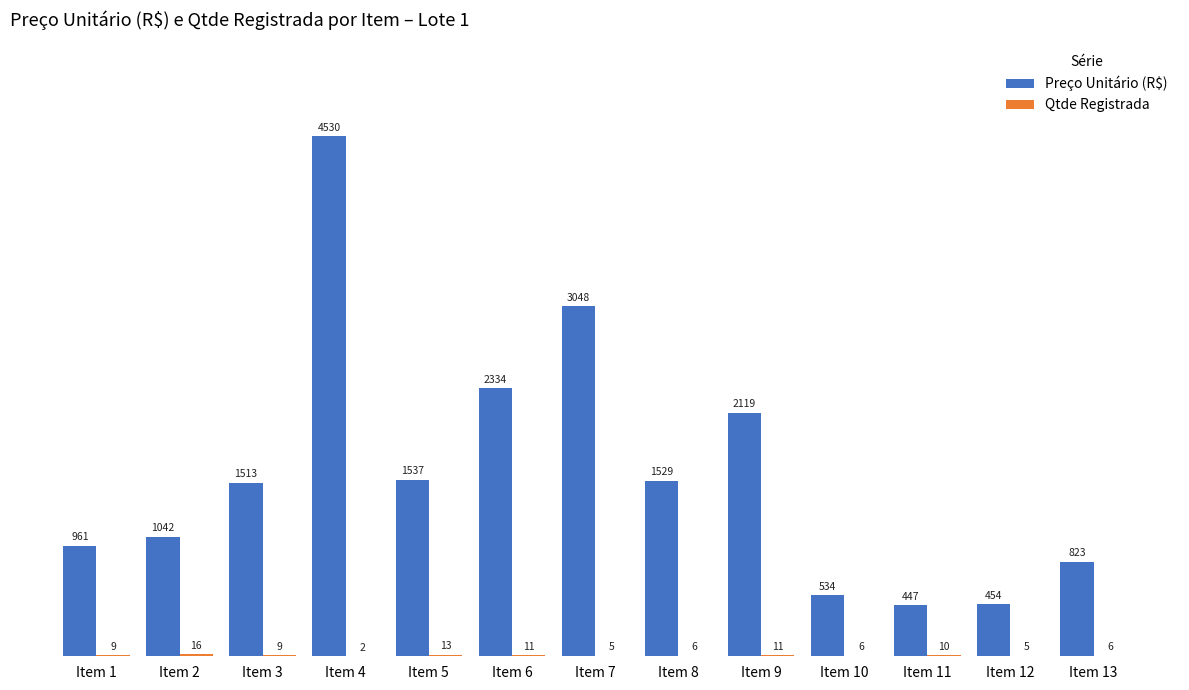

Which series has the largest total across all categories?

Preço Unitário (R$)